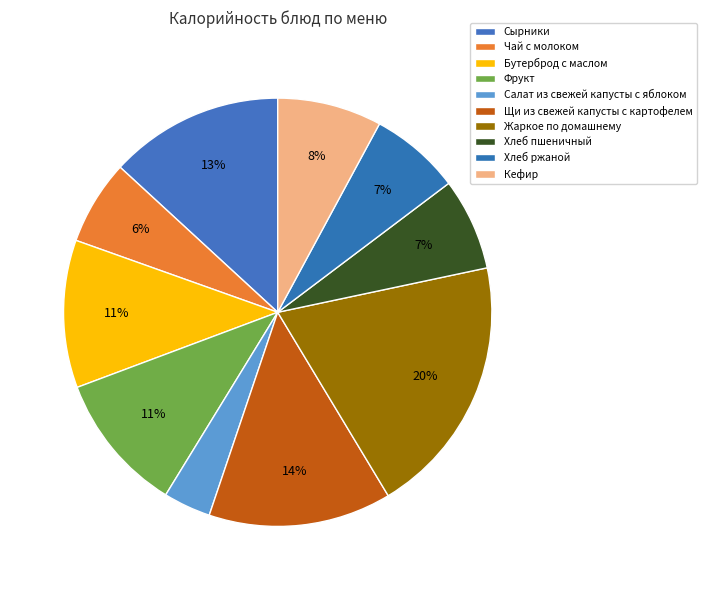

Count the number of slices in the pie.

10